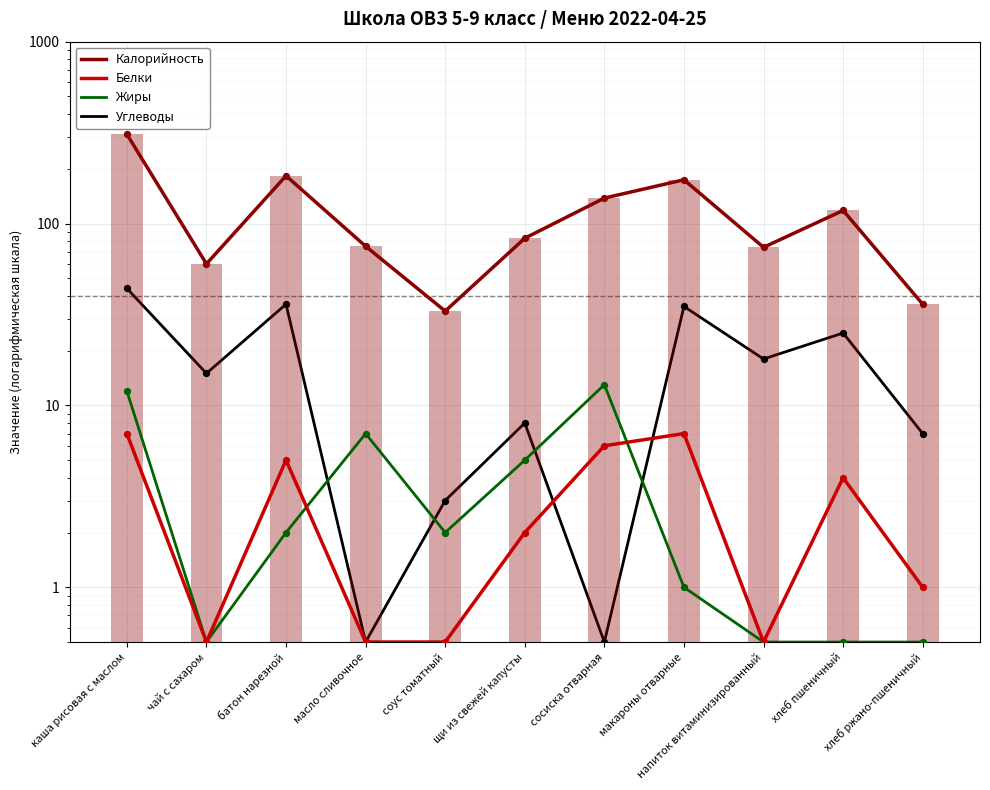

What is the total value across all series at напиток витаминизированный?

93.0